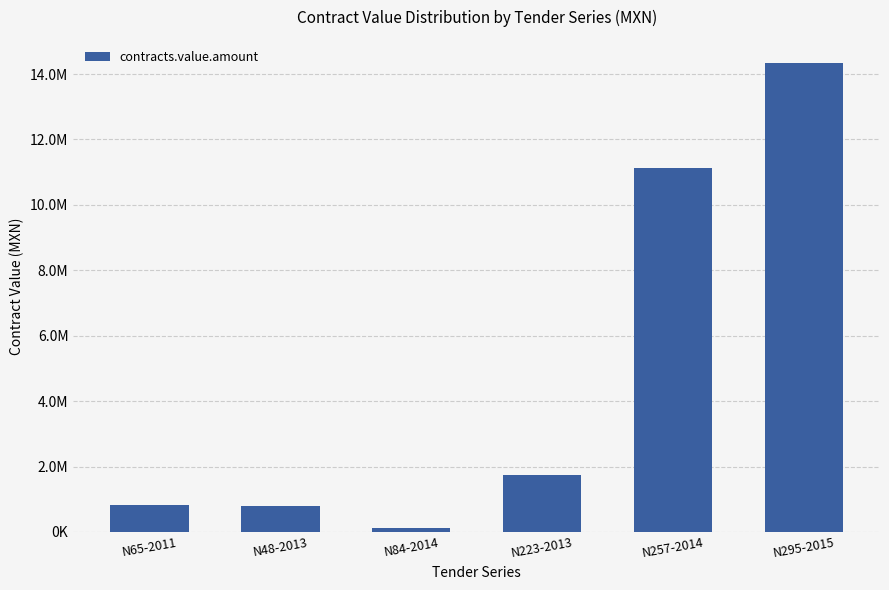

What is the maximum value shown in the chart?

14327736.8